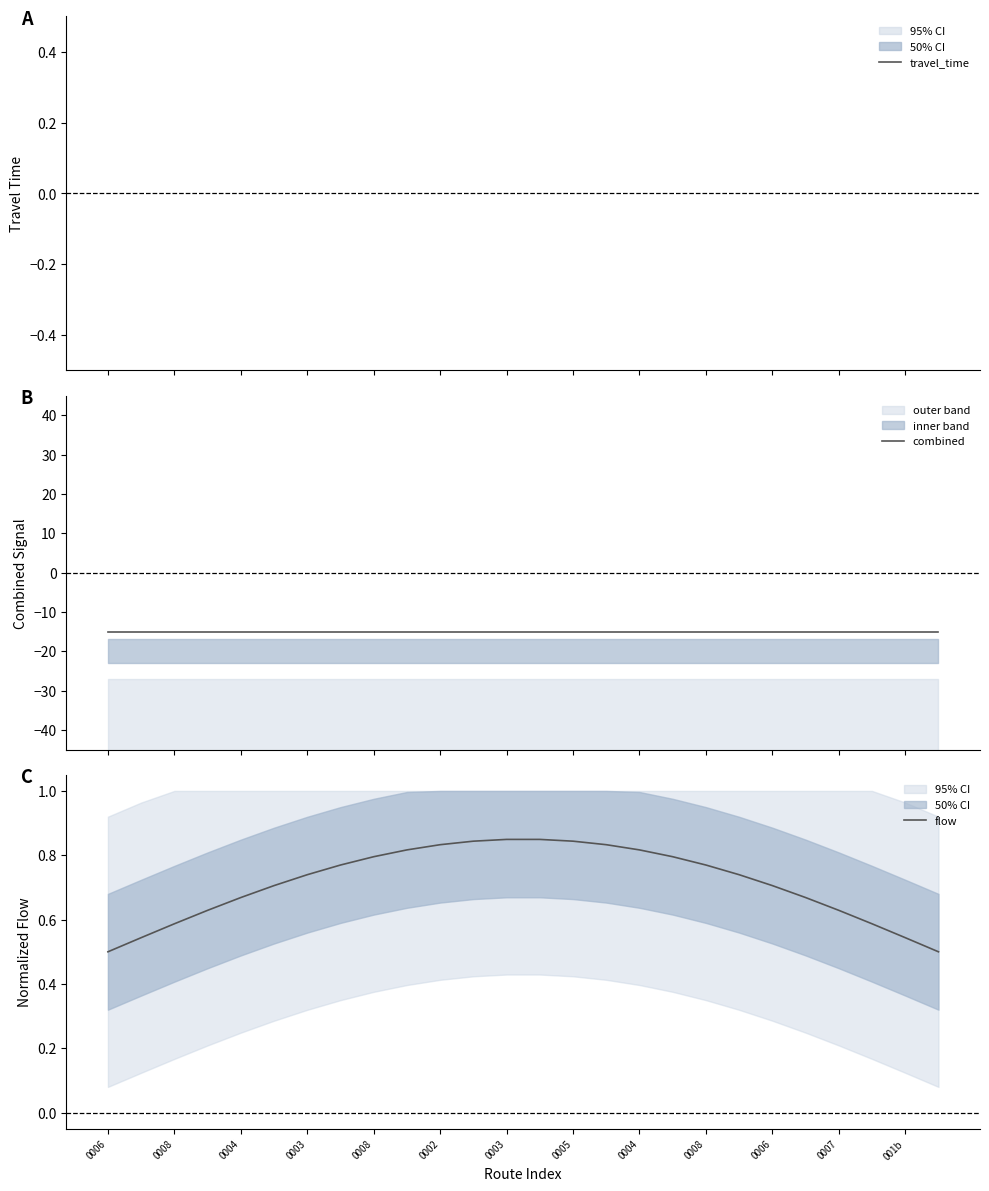

How many distinct data groups are displayed?

3